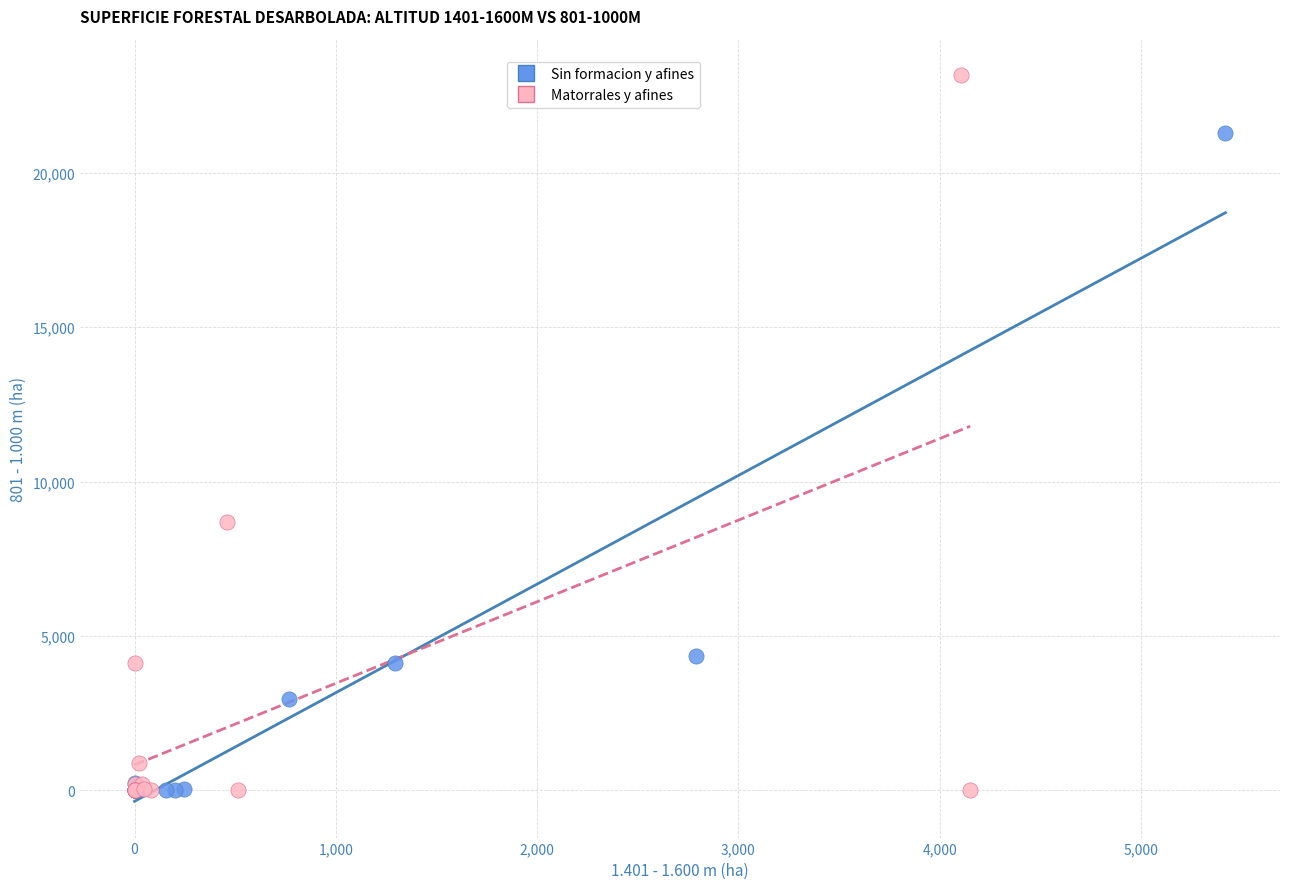

Which series has the largest Y range (max minus min)?

Matorrales y afines